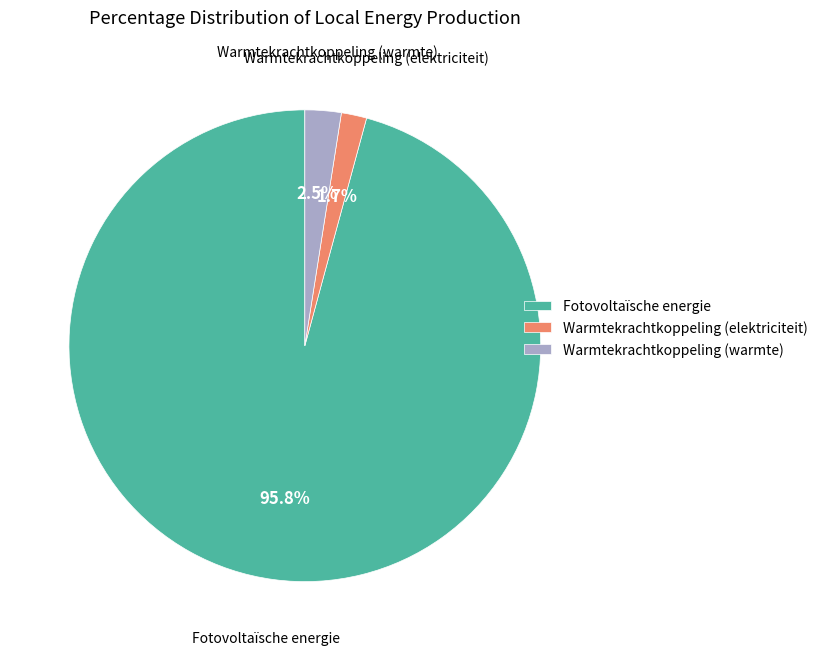

True or false: Warmtekrachtkoppeling (elektriciteit) accounts for 2% of the total.

True